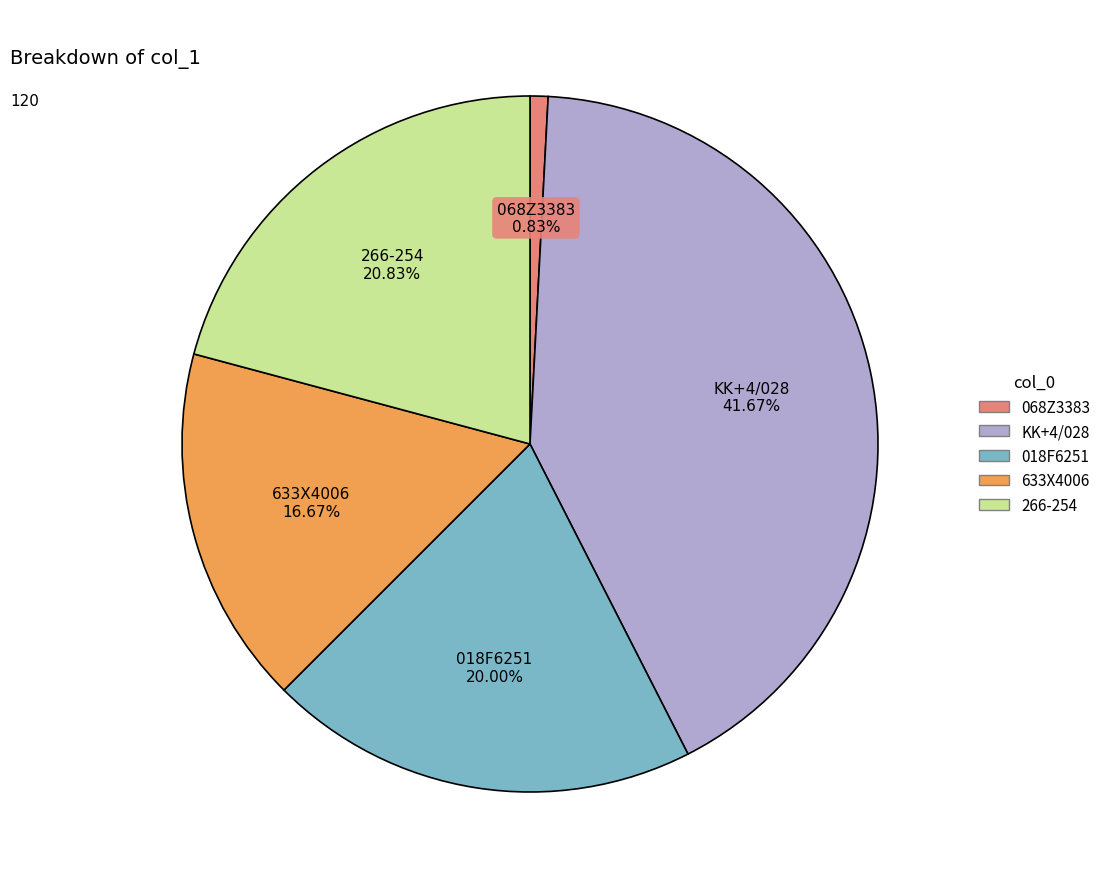

To the nearest percent, what percentage of the pie is 266-254?

21%